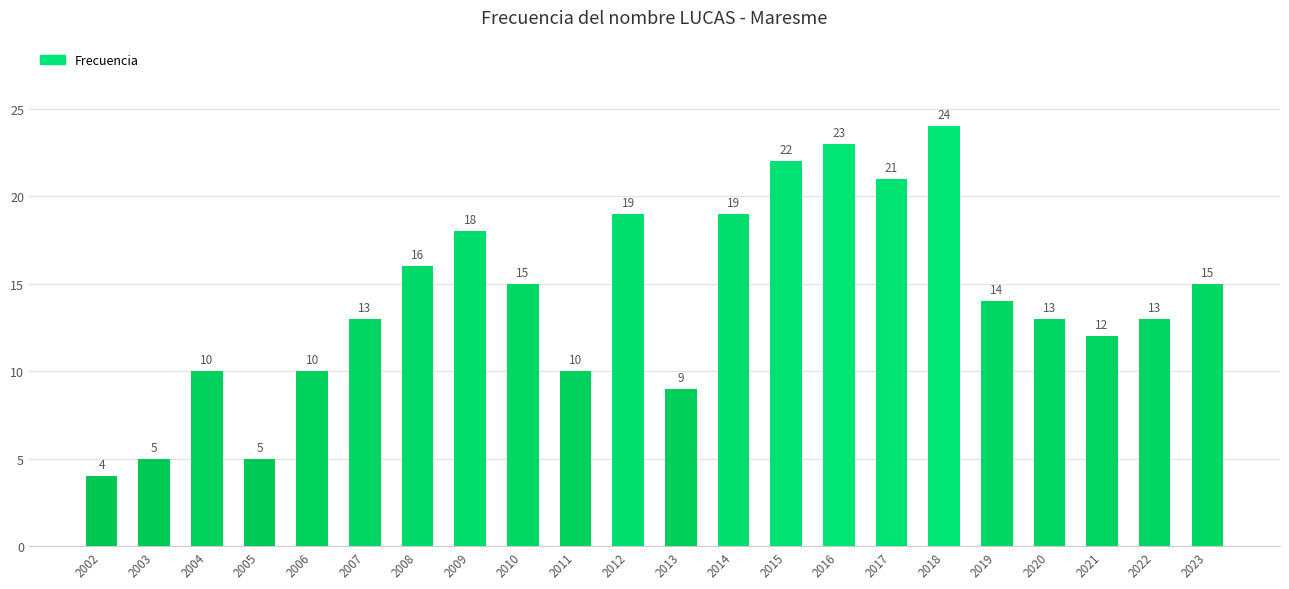

Is it true that the value at 2014 is 19?

True